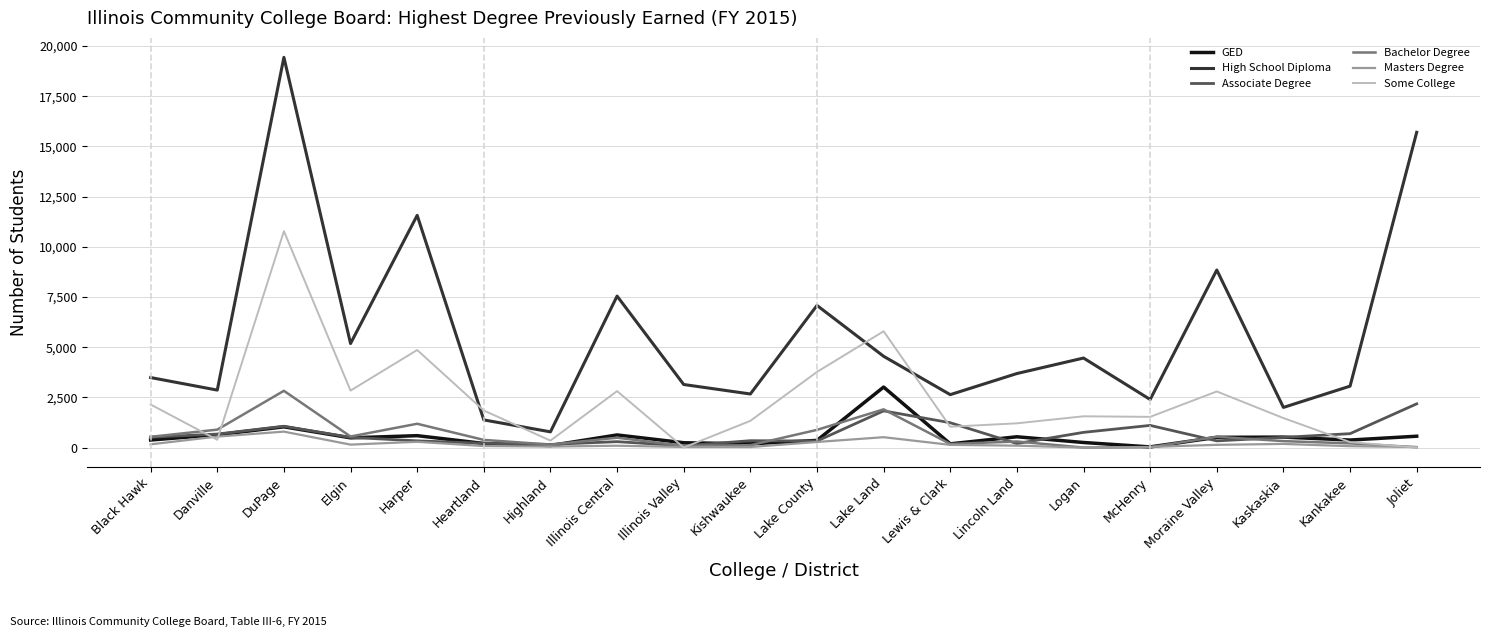

How many times do Some College and GED cross each other?

5